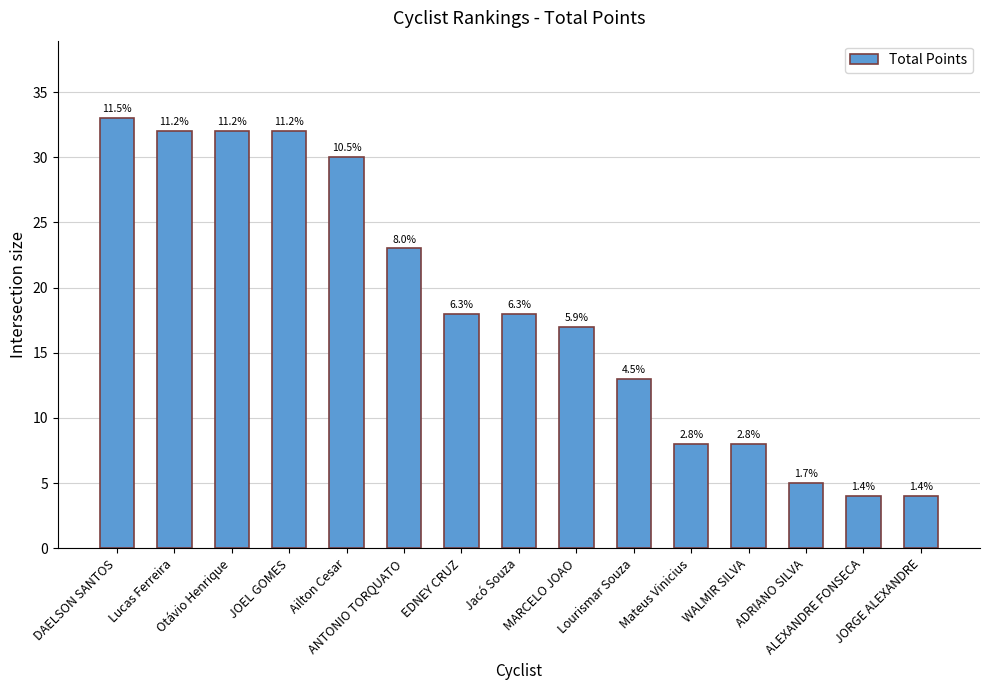

How many bars are there in total?

15